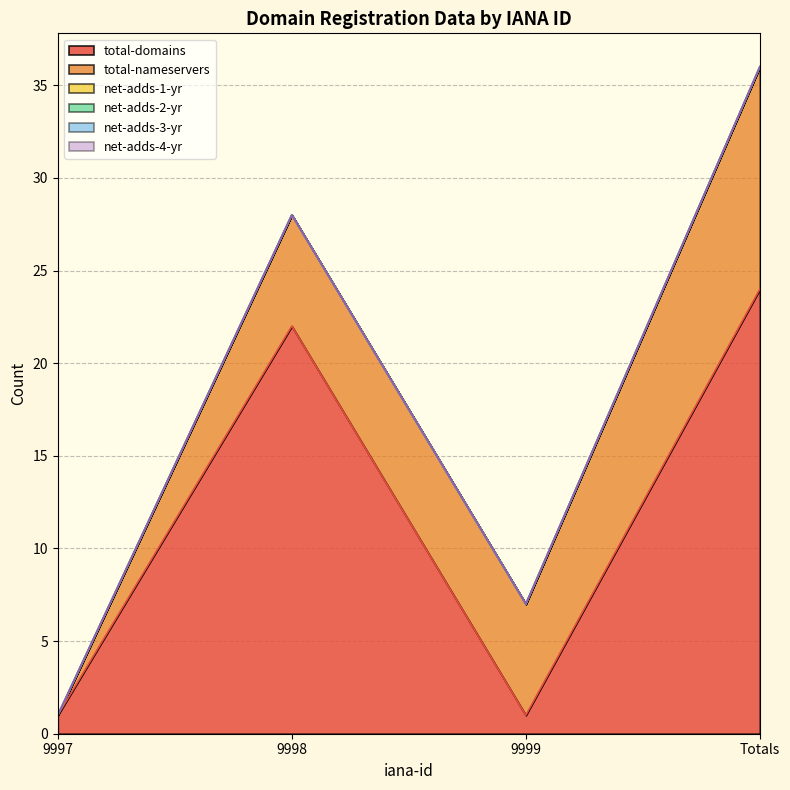

Reading right to left, transcribe all the data shown in this chart.

total-domains: Totals=24	9999=1	9998=22	9997=1
total-nameservers: Totals=12	9999=6	9998=6	9997=0
net-adds-1-yr: Totals=0	9999=0	9998=0	9997=0
net-adds-2-yr: Totals=0	9999=0	9998=0	9997=0
net-adds-3-yr: Totals=0	9999=0	9998=0	9997=0
net-adds-4-yr: Totals=0	9999=0	9998=0	9997=0